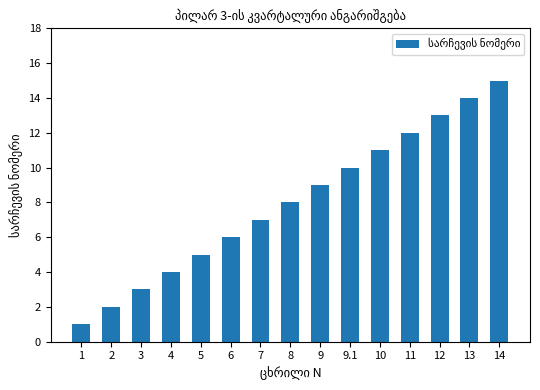

Reading left to right, list all the values displayed in this chart.

1	2	3	4	5	6	7	8	9	10	11	12	13	14	15